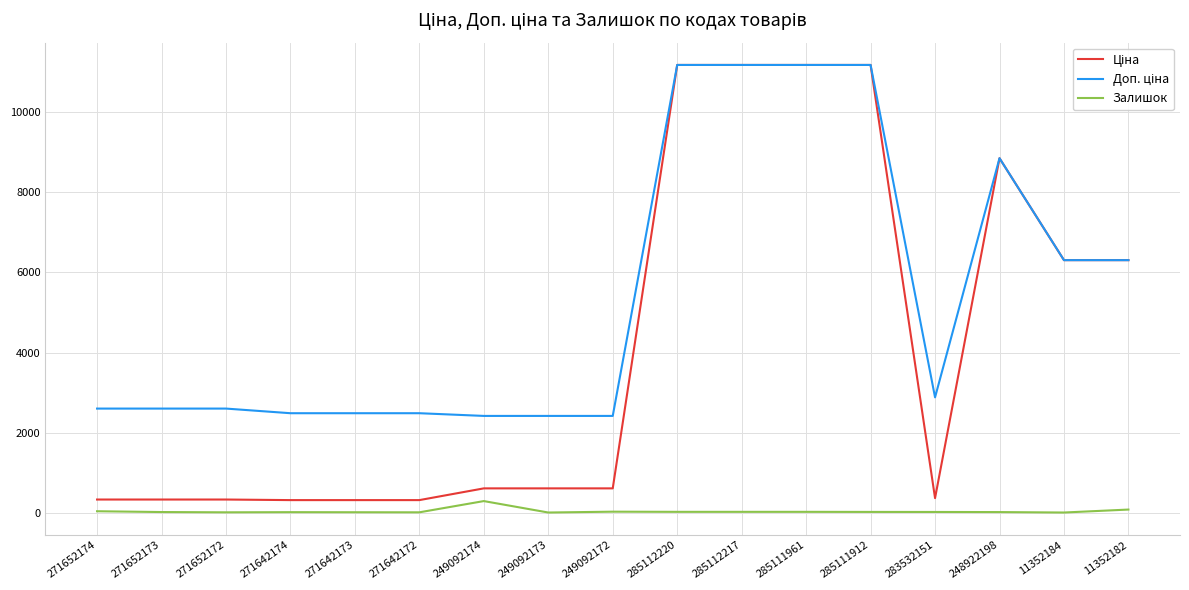

What is the greatest value displayed?

11188.2